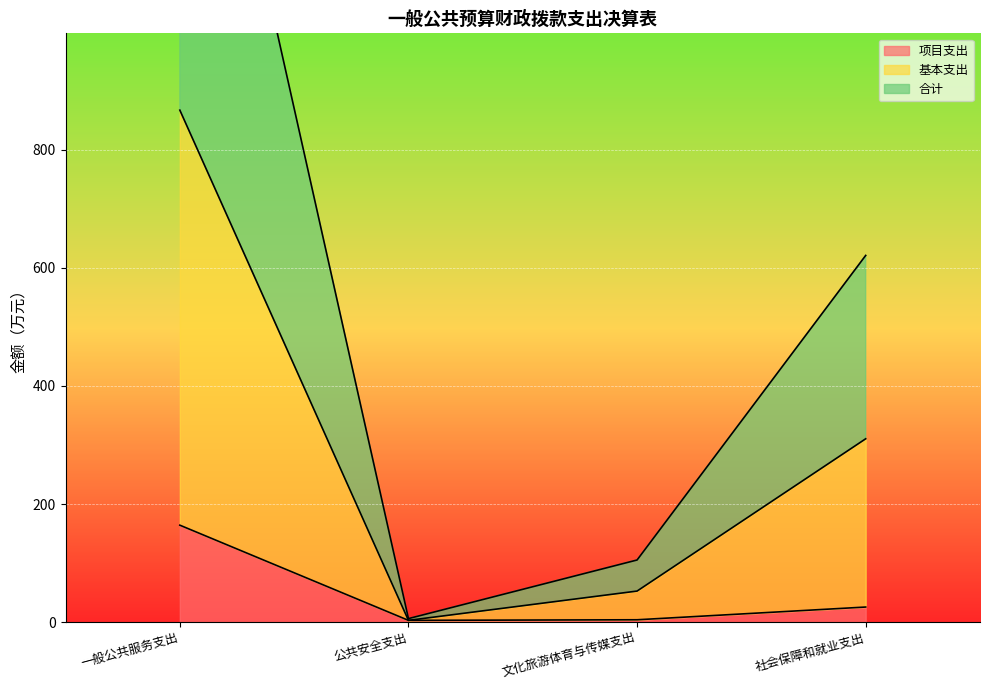

What is the label of the 3rd point from the left?

文化旅游体育与传媒支出